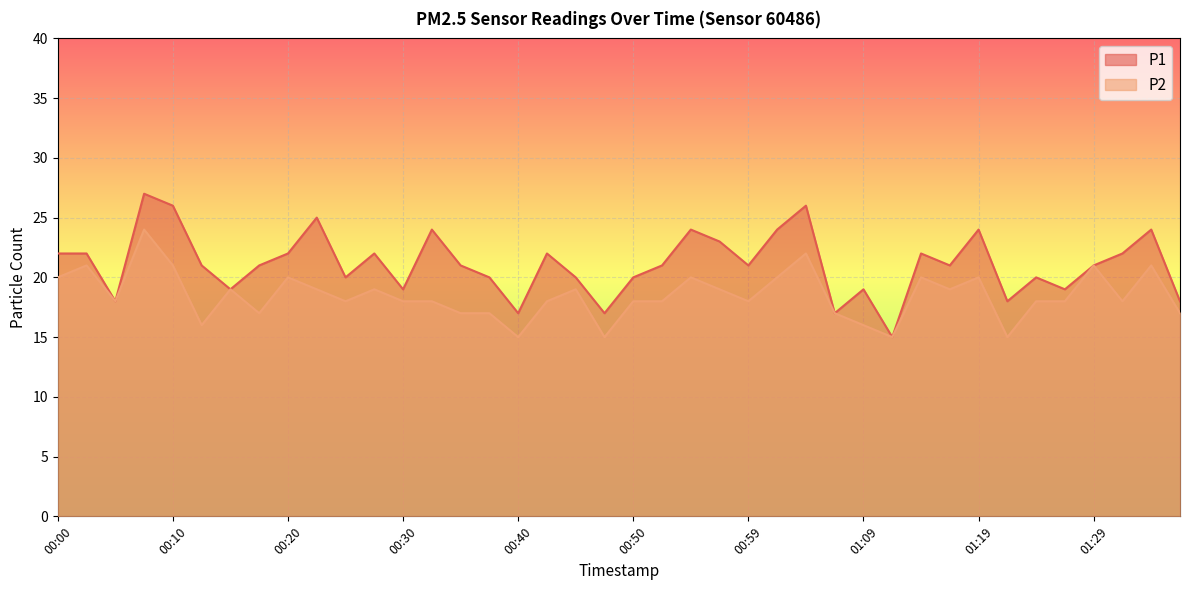

List the series in order of their overall mean, lowest first.

P2, P1